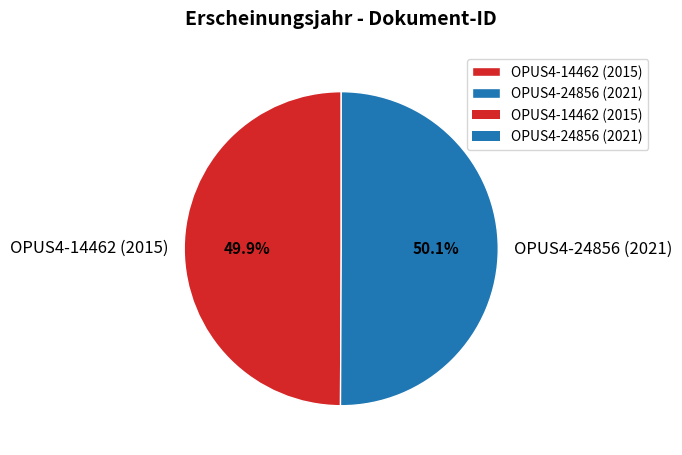

Count the number of slices in the pie.

2